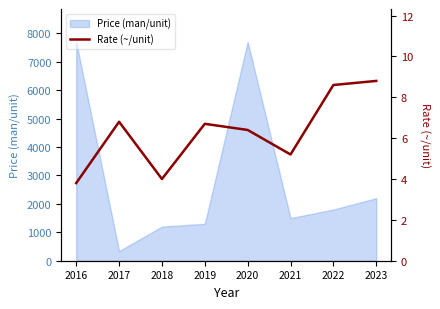

The value of Price (man/unit) at 2021 is 1500. True or false?

True